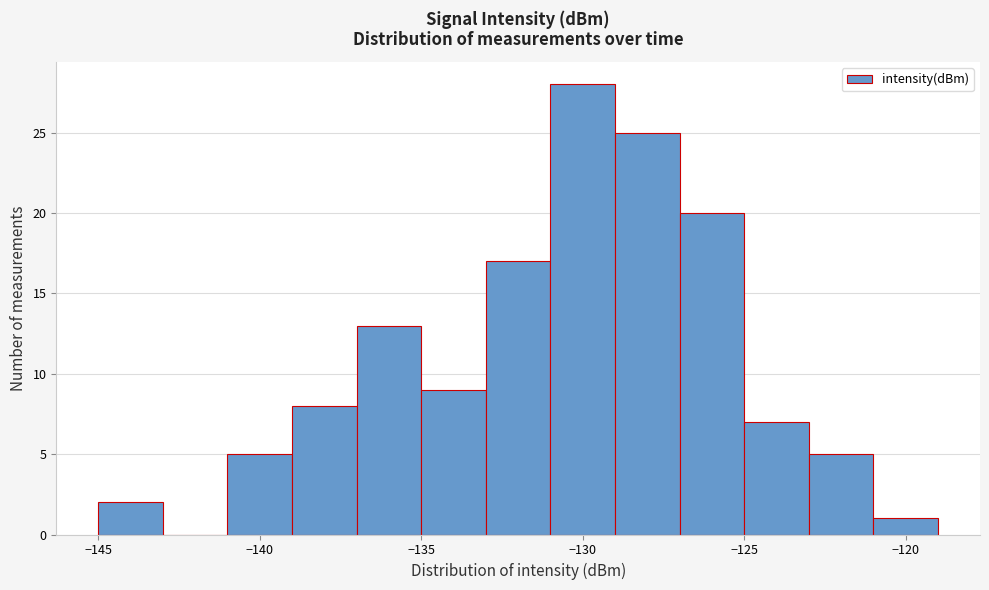

How tall is the bar that spans -139 to -137 on the x-axis? The values are not printed on the chart, so give them approximately, as read against the axis.

8